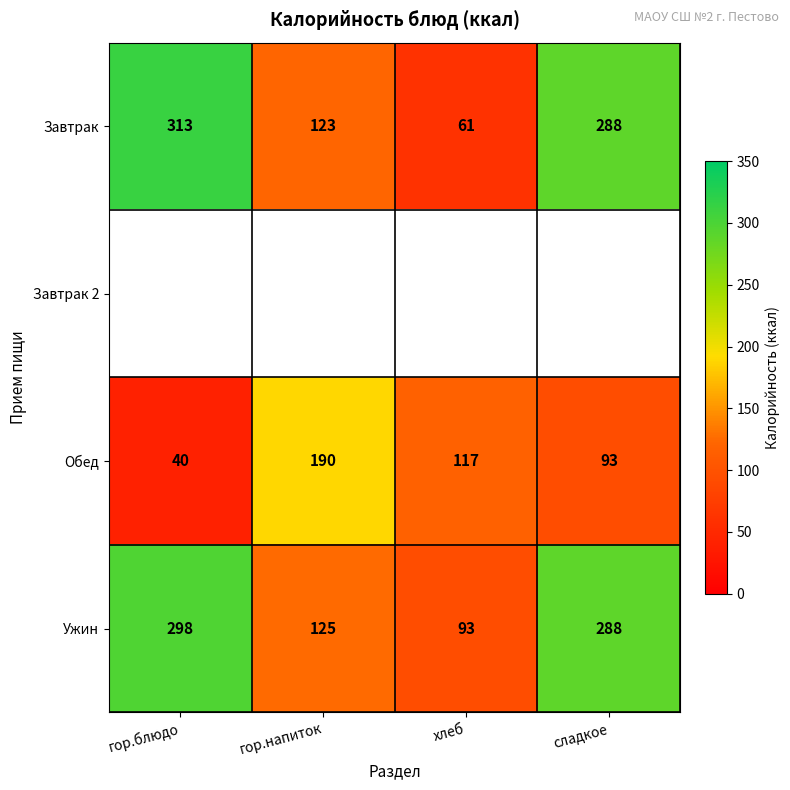

What is the smallest value displayed?

40.0